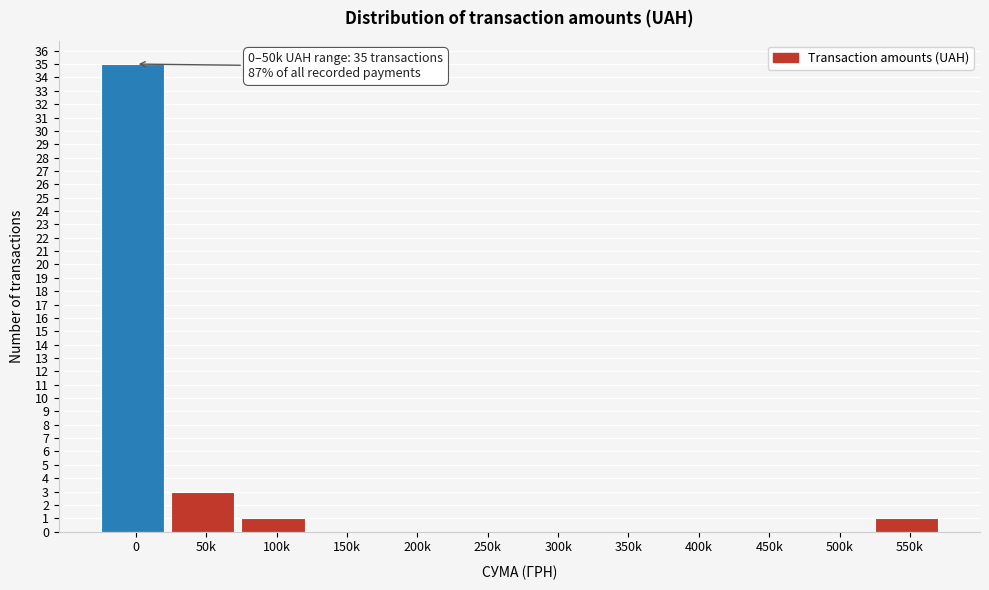

Reading left to right, transcribe all the data shown in this chart.

0=35	50k=3	100k=1	150k=0	200k=0	250k=0	300k=0	350k=0	400k=0	450k=0	500k=0	550k=1